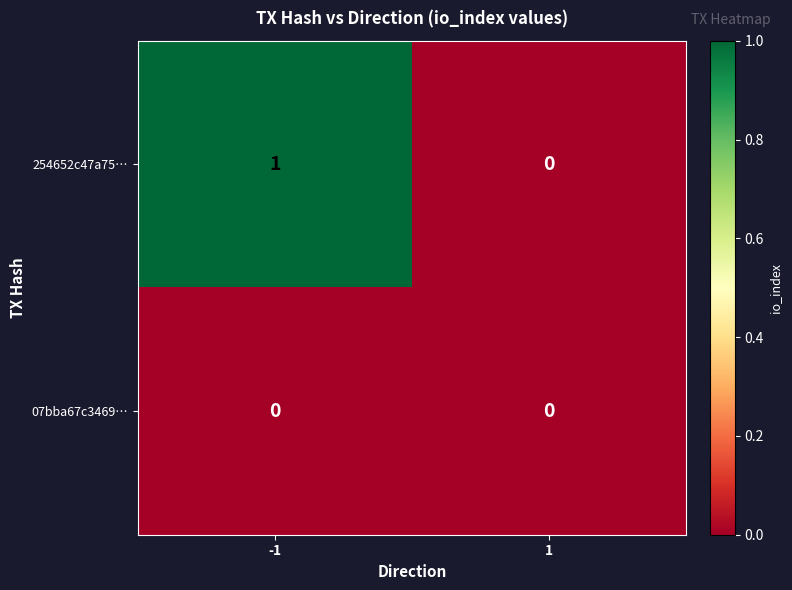

The 254652c47a75… series shows 1 at -1. True or false?

True